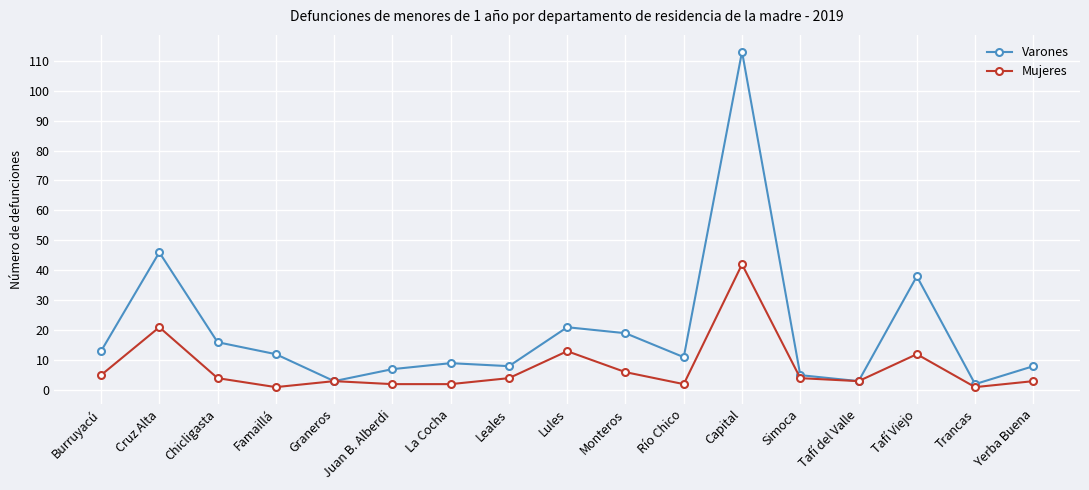

Reading left to right, list all the values displayed in this chart.

Varones: 13	46	16	12	3	7	9	8	21	19	11	113	5	3	38	2	8
Mujeres: 5	21	4	1	3	2	2	4	13	6	2	42	4	3	12	1	3